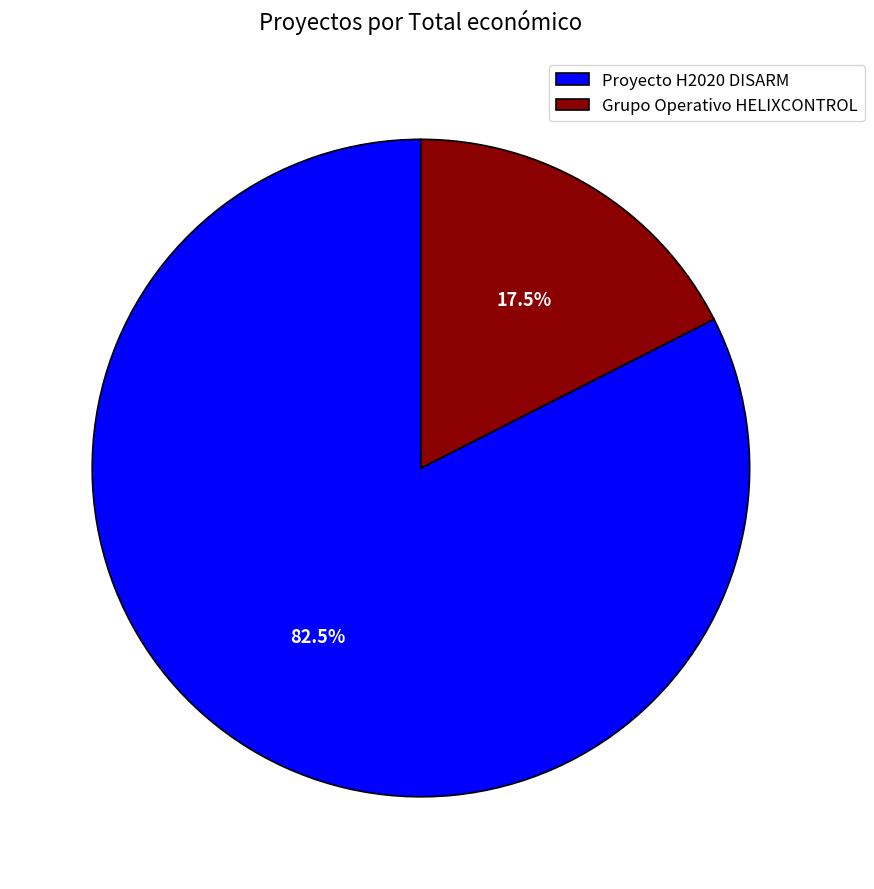

What portion of the pie excludes Proyecto H2020 DISARM?

17.5%